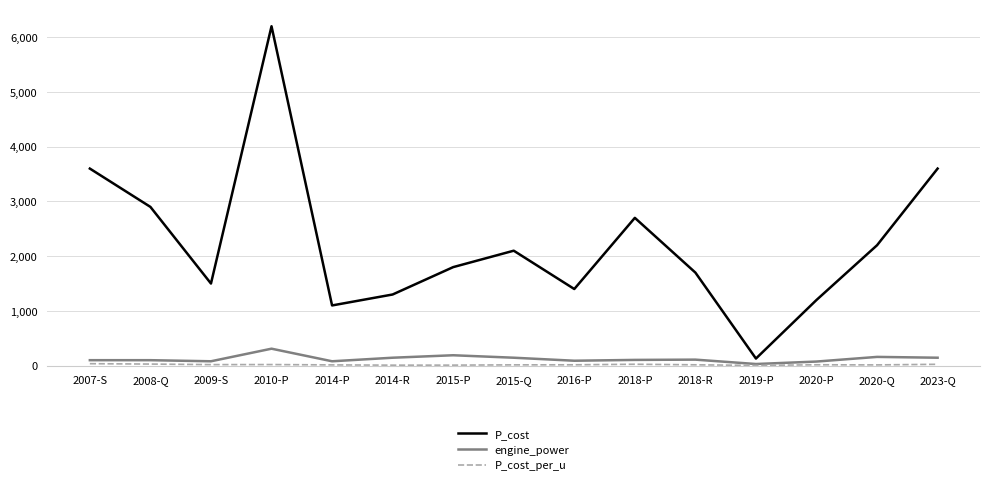

How many lines are shown in the chart?

3